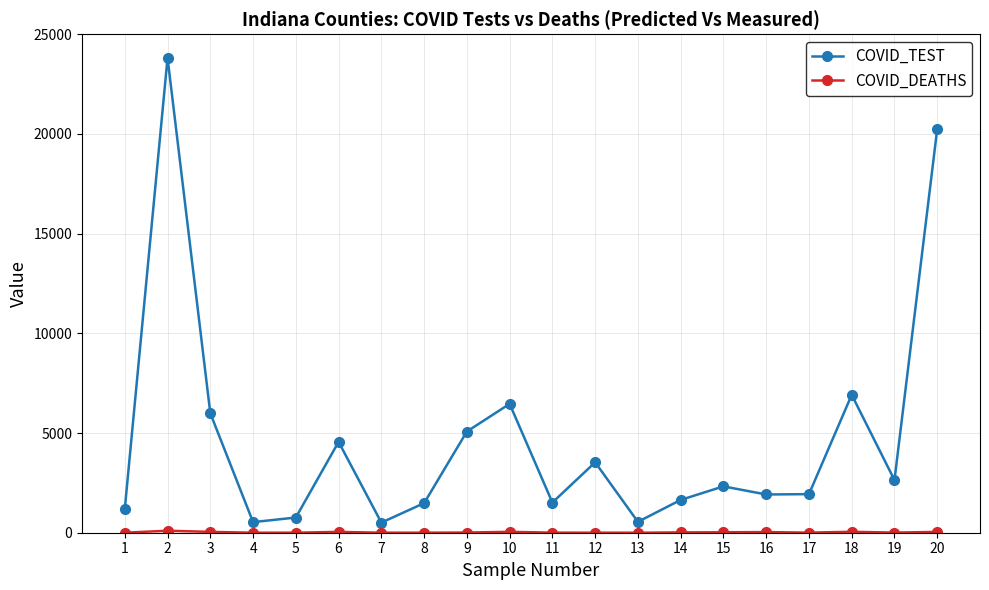

Which series has the largest total across all categories?

COVID_TEST